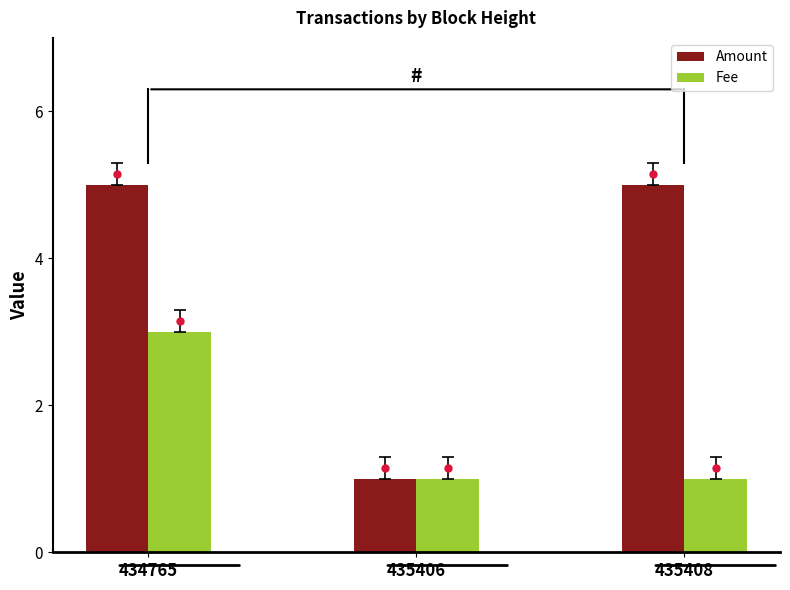

At which category is the sum across all series the highest?

434765